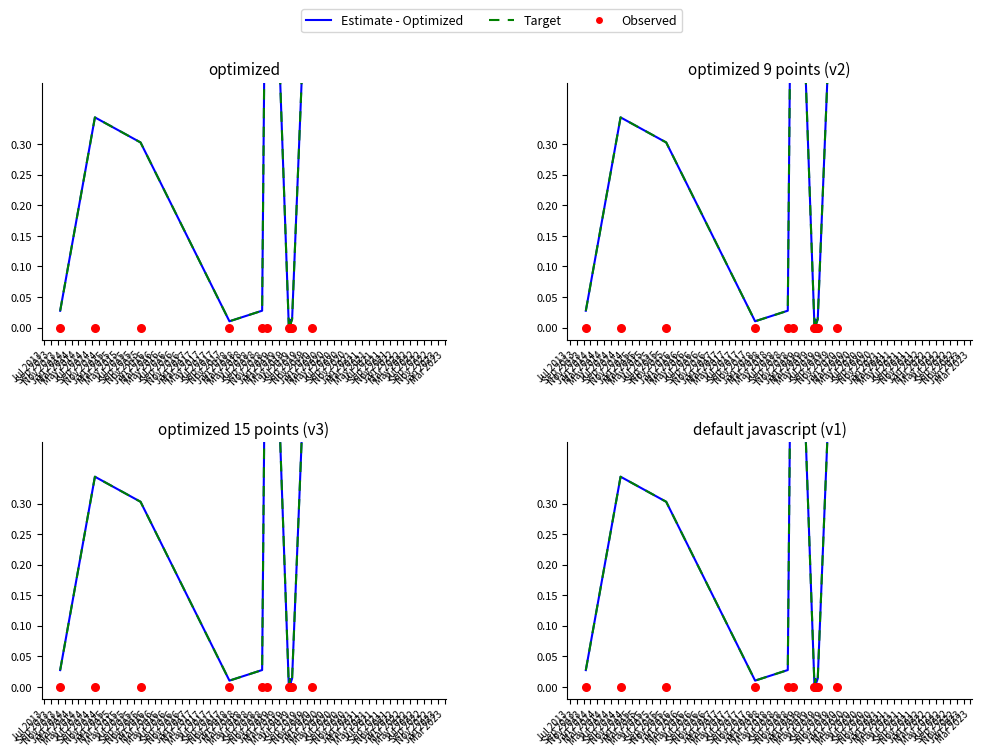

Which series has the largest total across all categories?

Estimate - Optimized